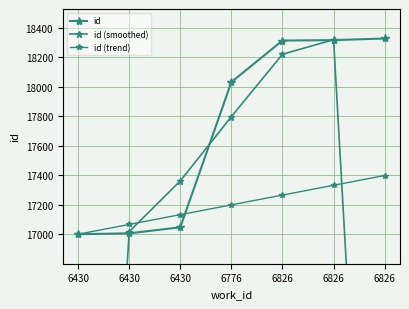

Is the value of id (smoothed) at 6430 greater than the value of id at 6776?

No